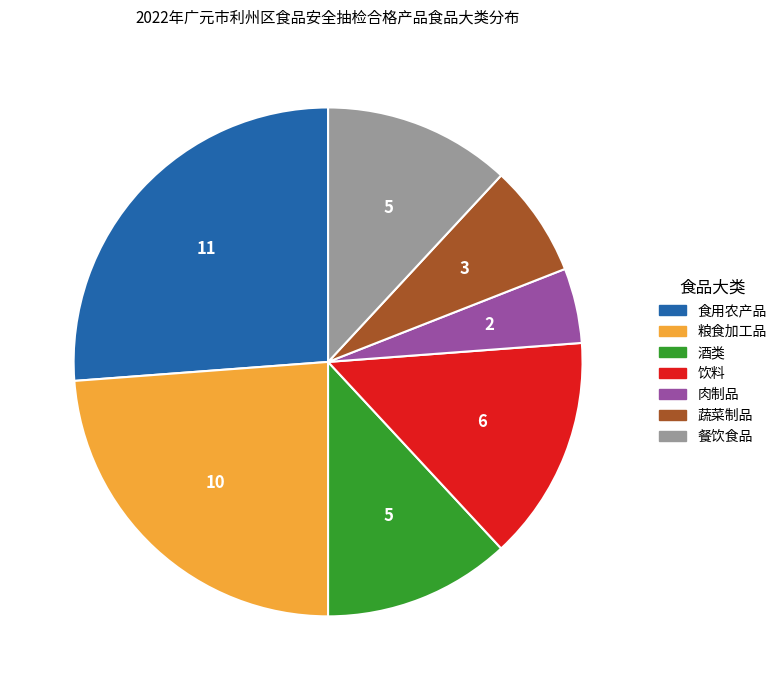

The 蔬菜制品 slice represents 1% of the pie. True or false?

False